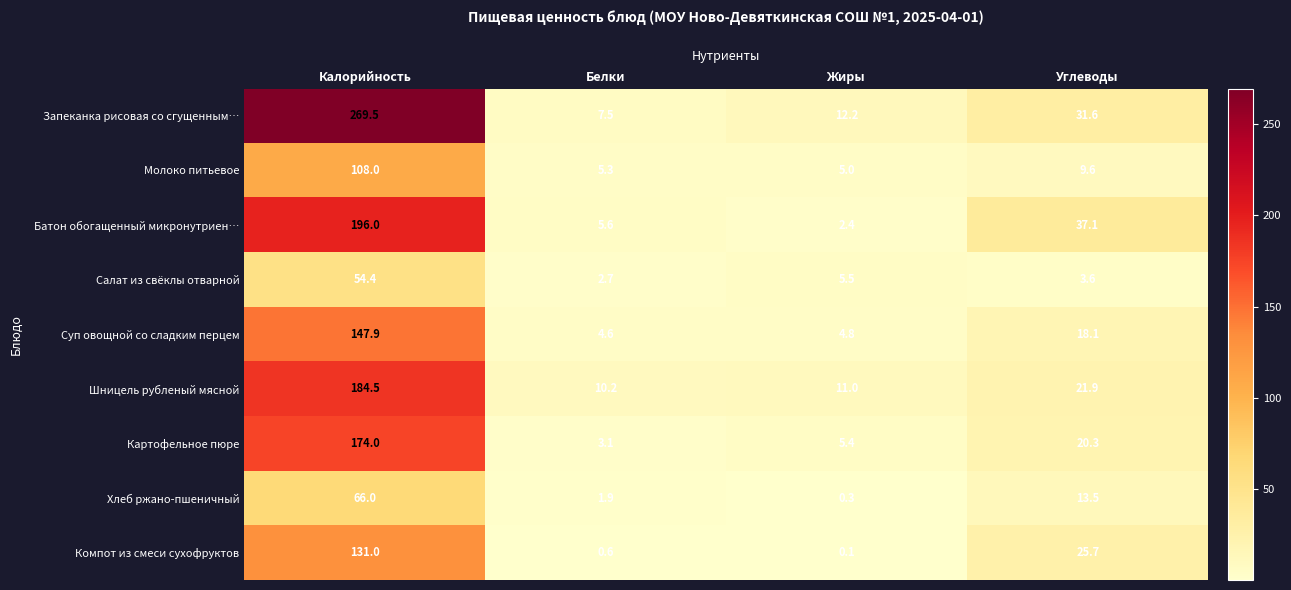

True or false: Молоко питьевое has a value of 8.7 at Белки.

False